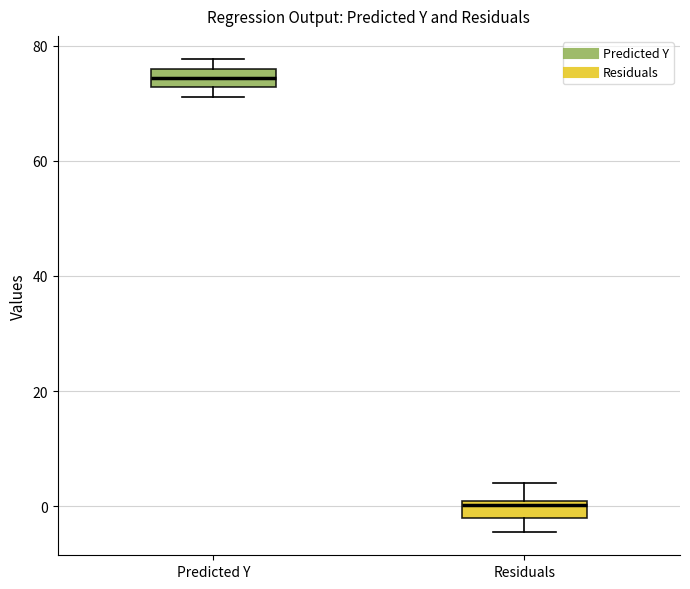

Where is the upper edge of the box for Residuals on the y-axis? The values are not printed on the chart, so give them approximately, as read against the axis.

0